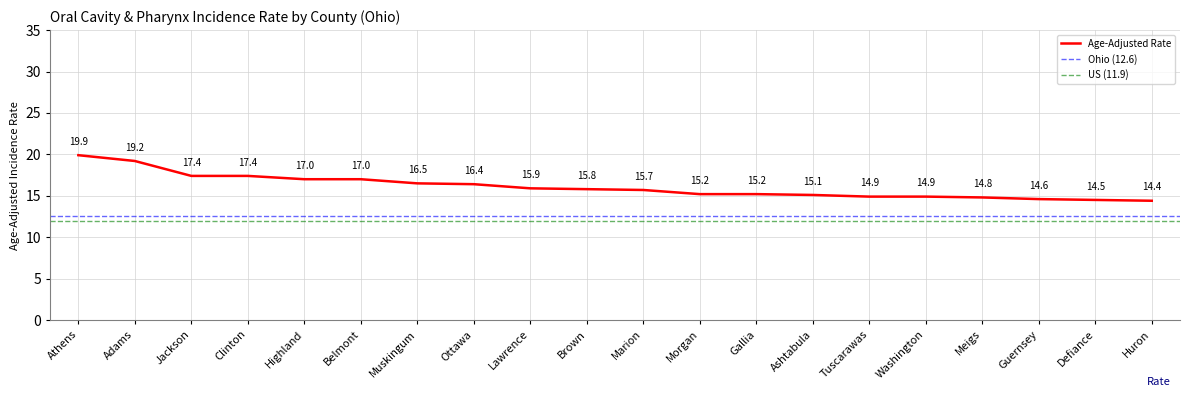

What is the value of the 5th point from the left?

17.0